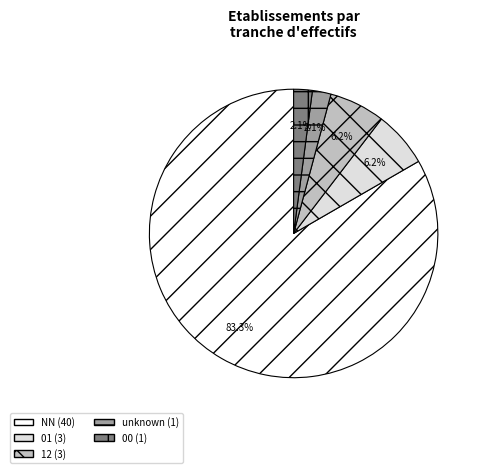

How many segments does this pie chart have?

5